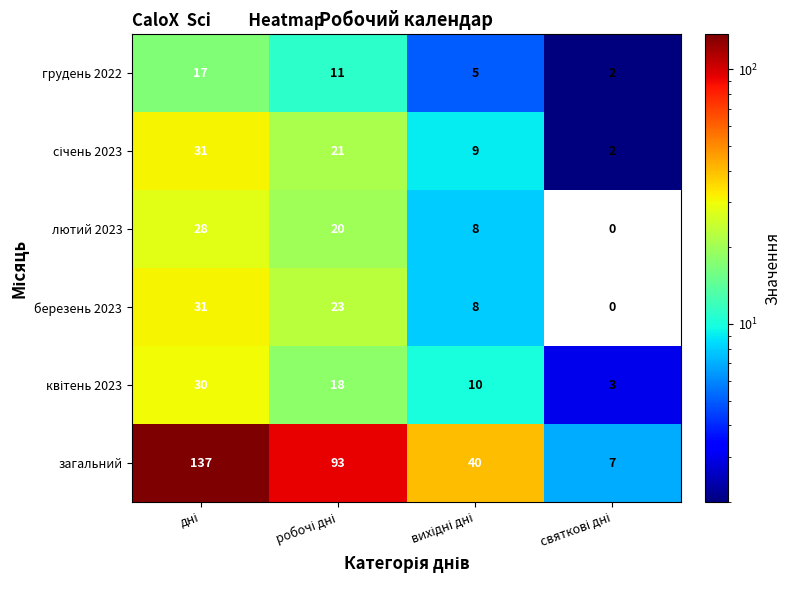

What is the difference between the maximum and minimum values in the грудень 2022 series?

15